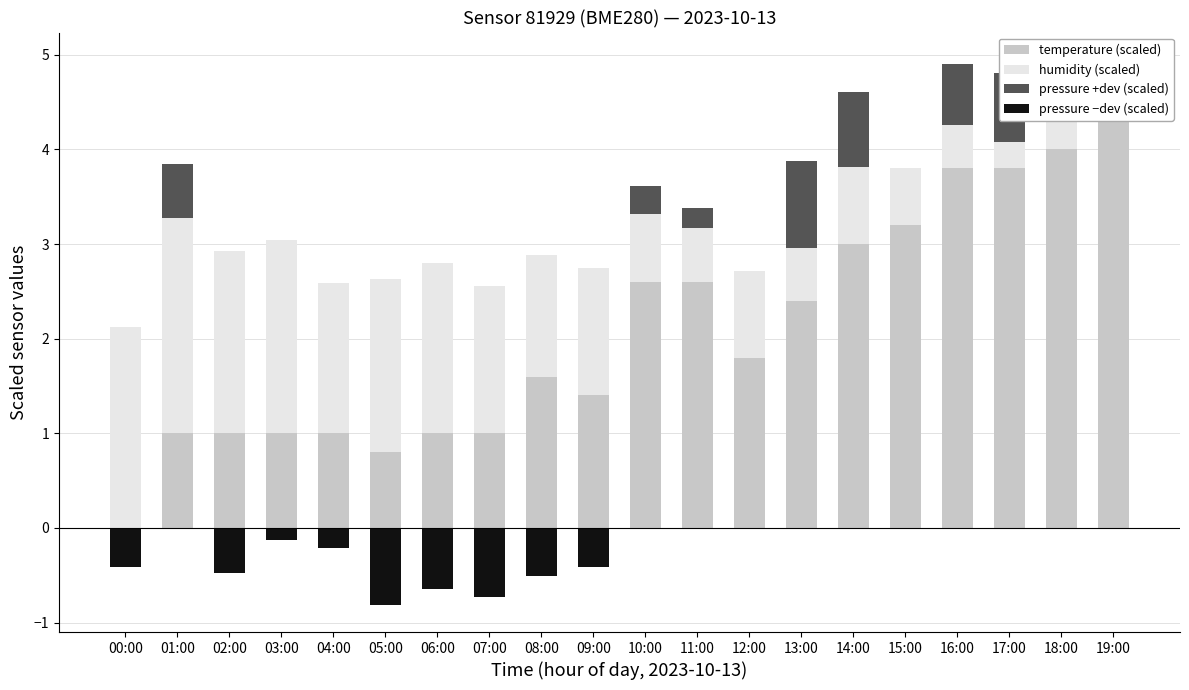

What is the sum of all pressure +dev (scaled) values?

4.3